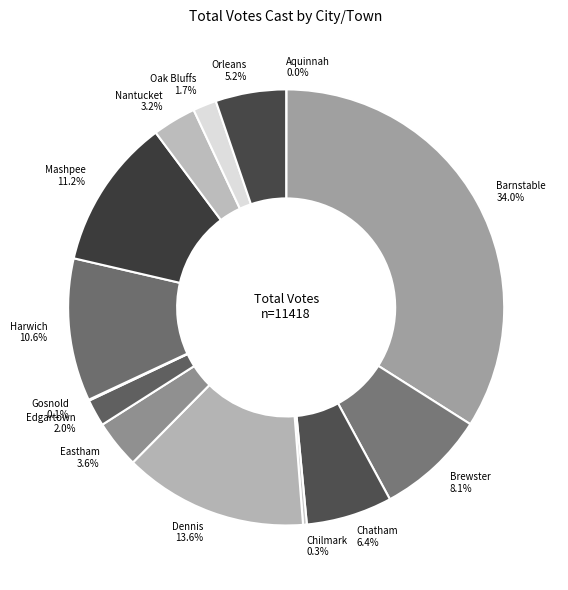

What percentage is the Chatham slice, to the nearest percent?

6%